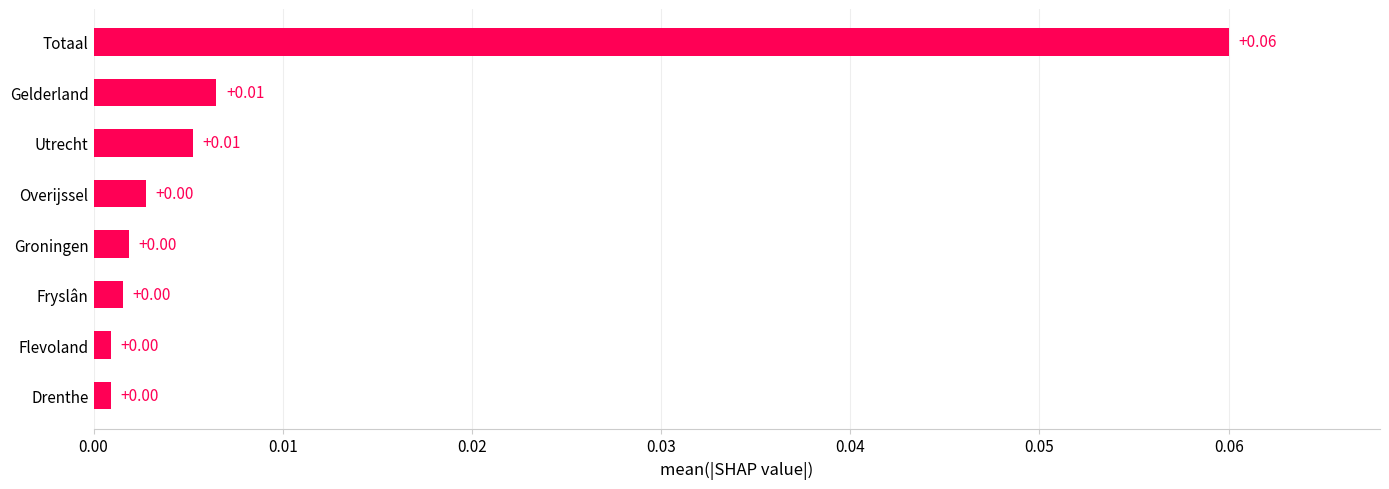

At which category does the chart reach its peak across all series?

Totaal